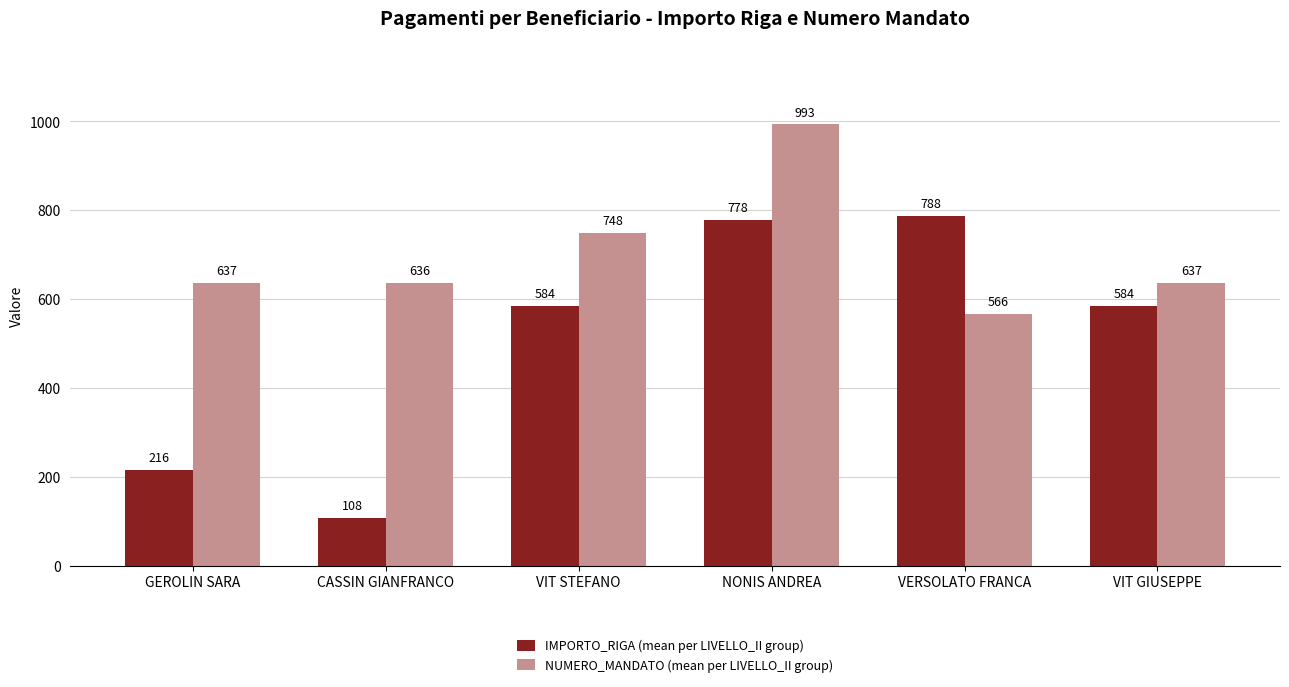

At which category is the sum across all series the highest?

NONIS ANDREA